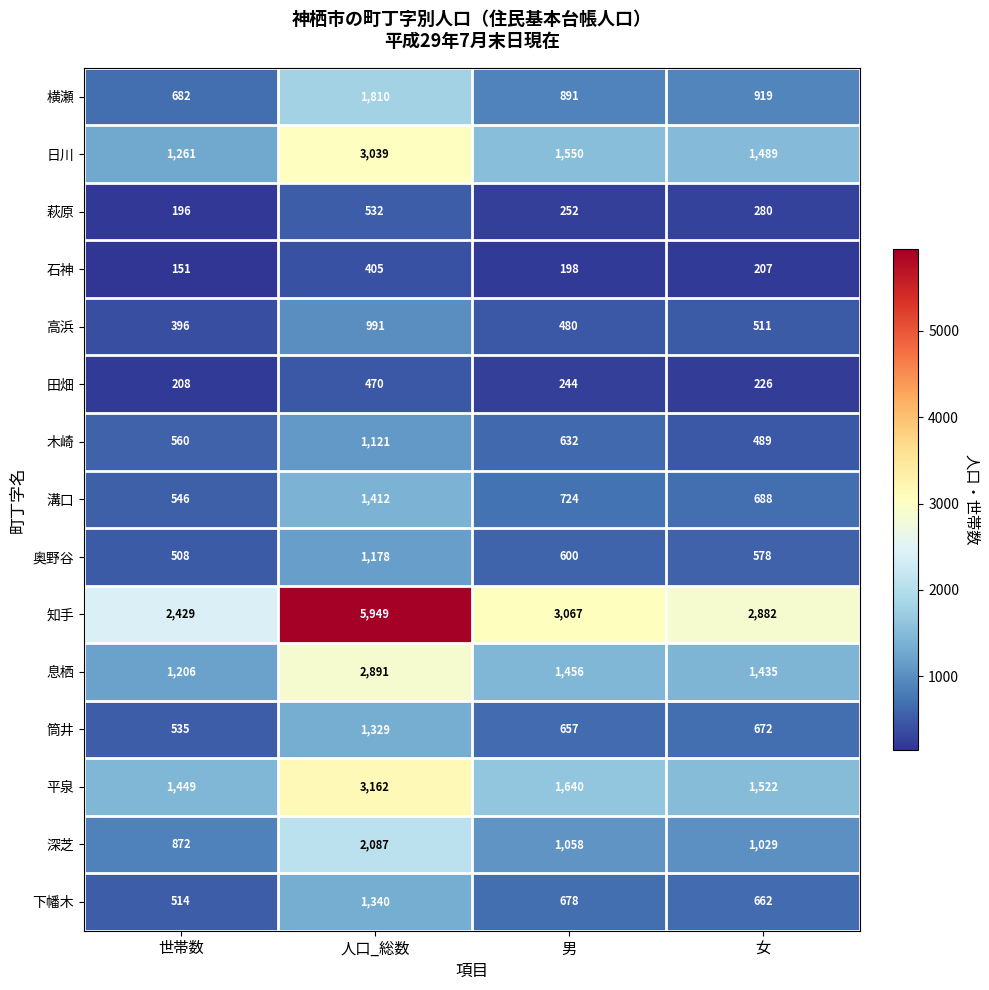

Rank the series at 人口_総数 from lowest to highest value.

石神, 田畑, 萩原, 高浜, 木崎, 奥野谷, 筒井, 下幡木, 溝口, 横瀬, 深芝, 息栖, 日川, 平泉, 知手